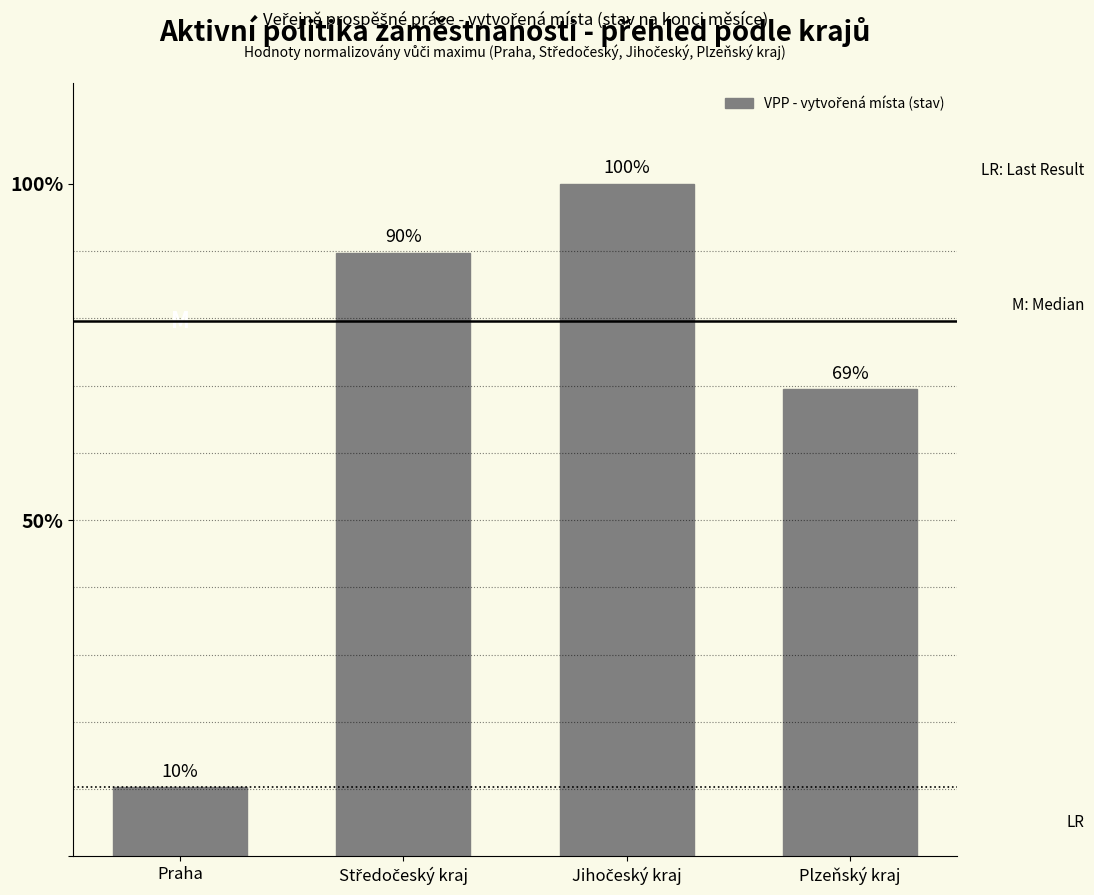

Are the bars horizontal?

No